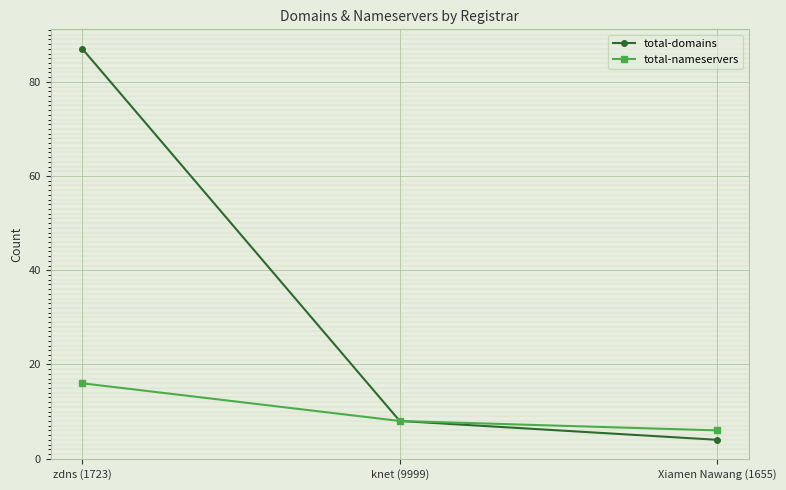

Between knet (9999) and Xiamen Nawang (1655), which series saw the biggest shift?

total-domains